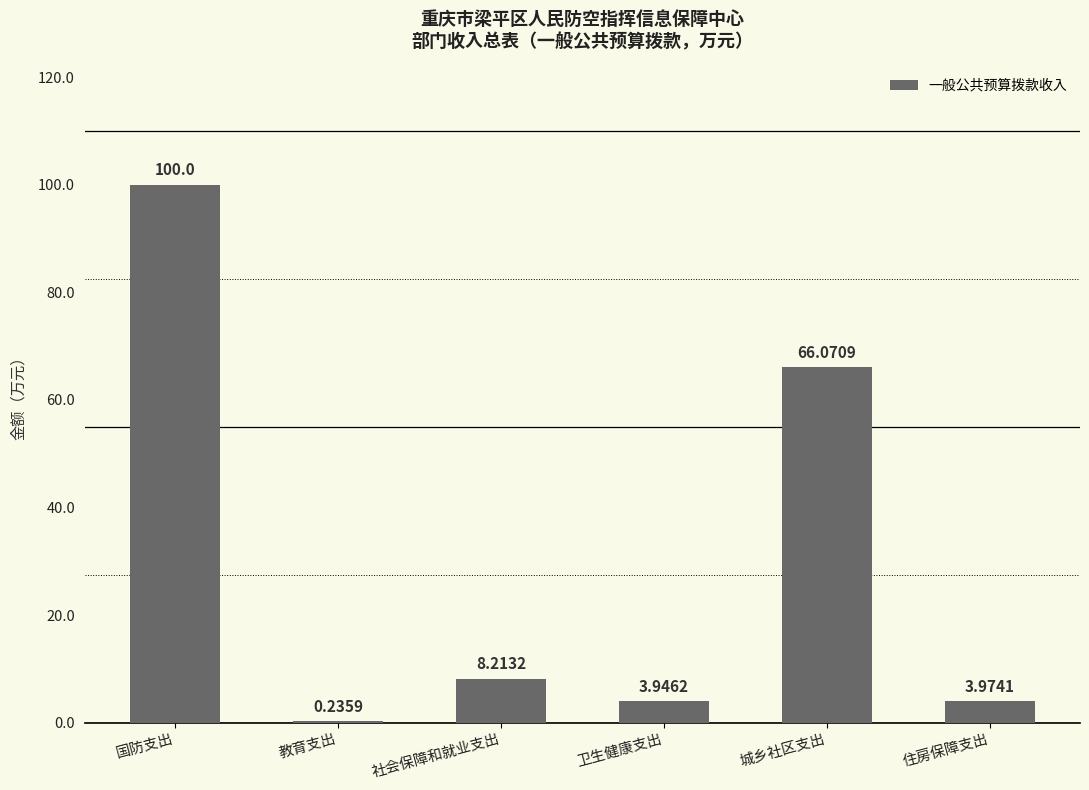

Does the chart contain stacked bars?

No